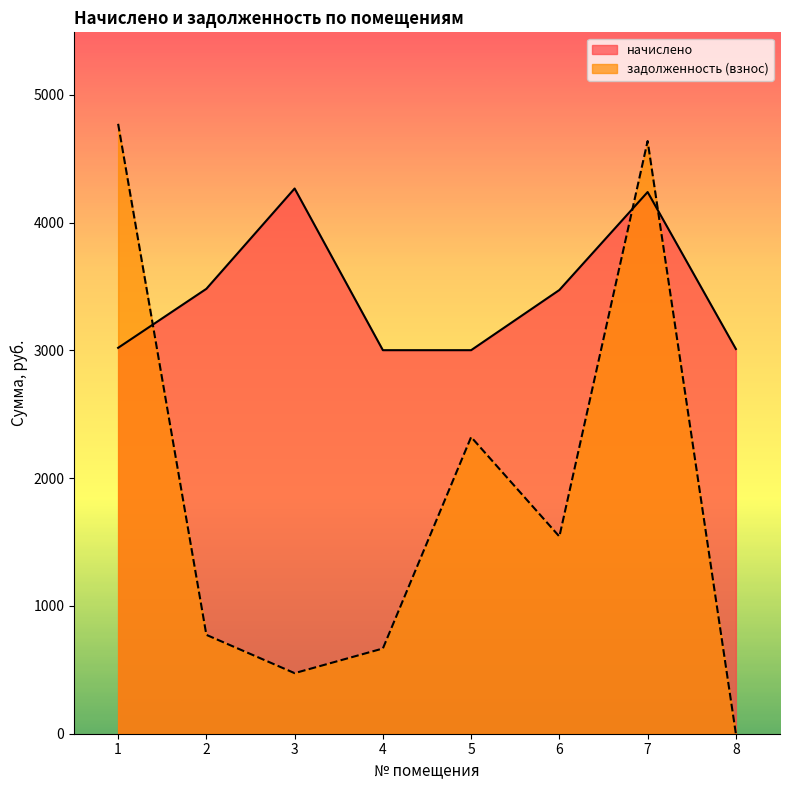

Which series ends up on top after the final intersection of начислено and задолженность (взнос)?

начислено